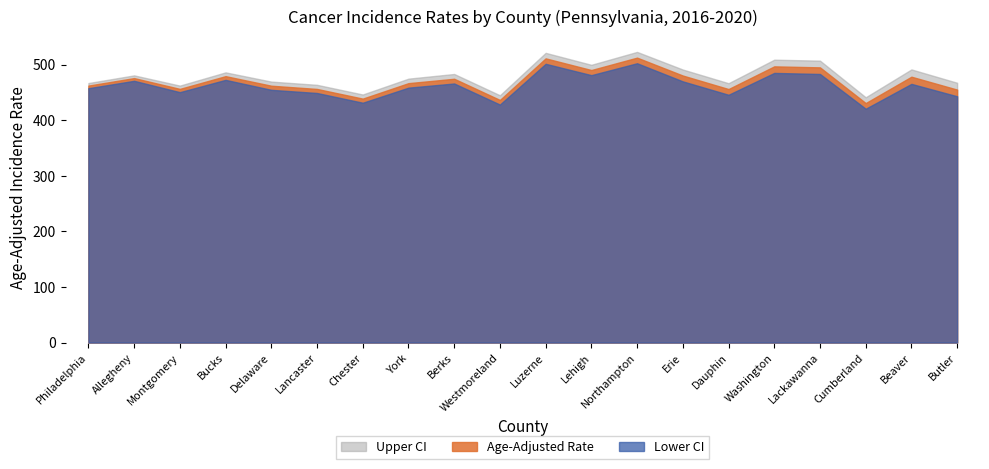

At how many categories does at least one series exceed 450?

17